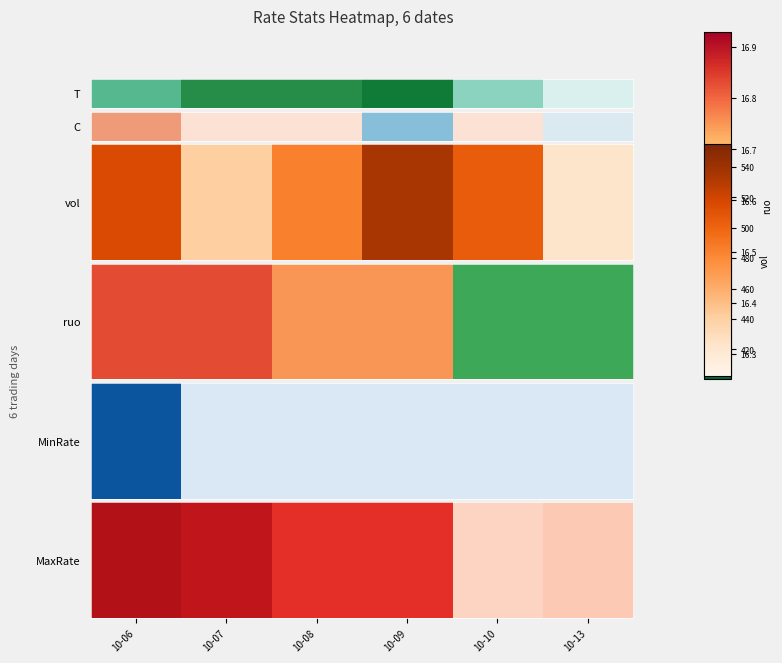

List the labels in order of value, smallest first.

10-10, 10-13, 10-08, 10-09, 10-07, 10-06